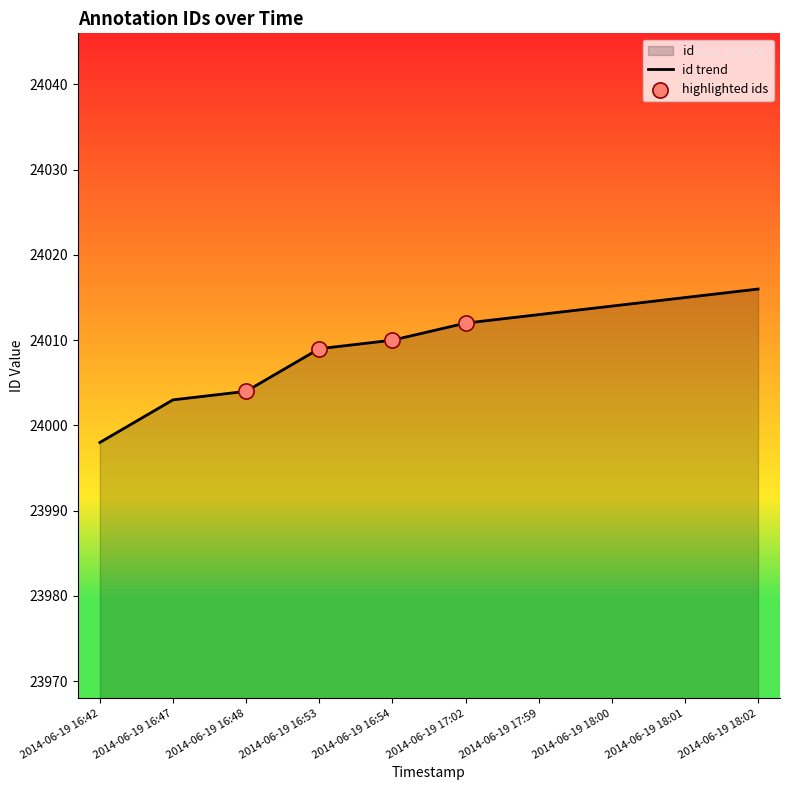

What is the ratio of the value at 2014-06-19 18:01 to the value at 2014-06-19 16:53?

1.0